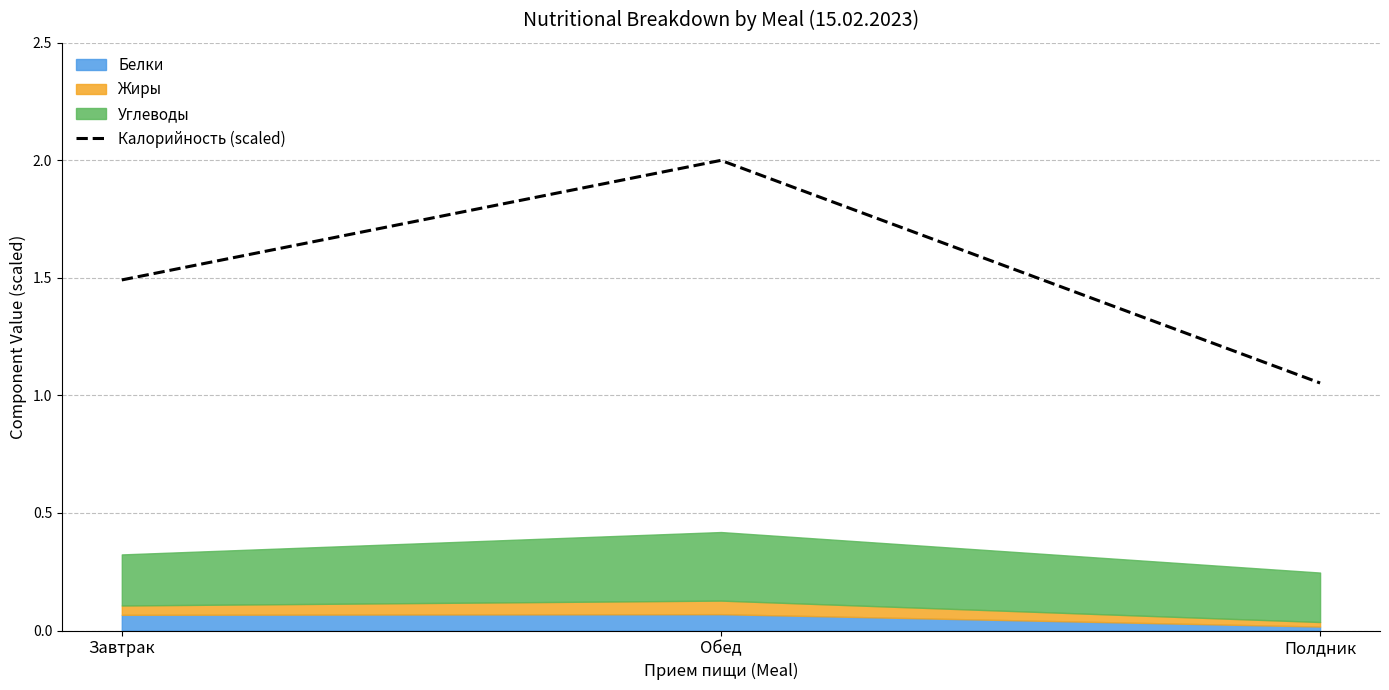

What is the ratio of the value at Завтрак to the value at Обед?

0.7